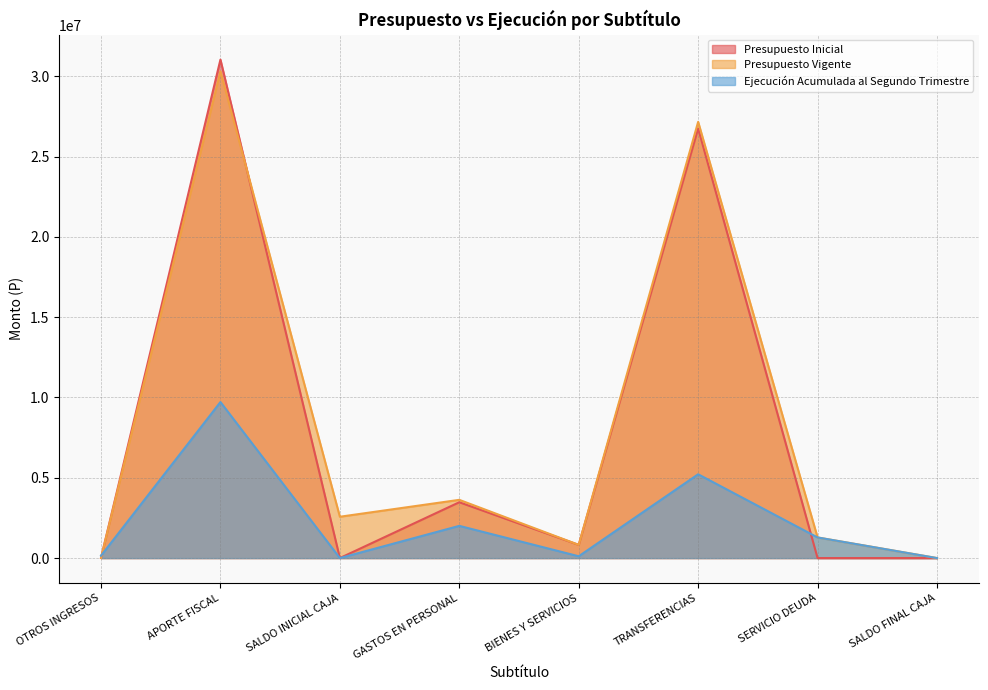

How many lines are shown in the chart?

3